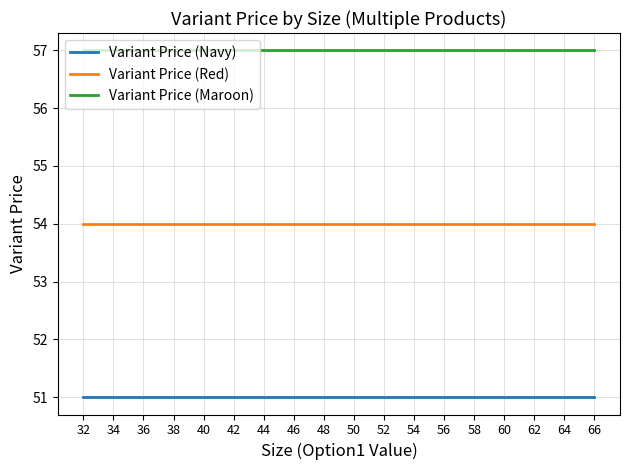

The Variant Price (Navy) series shows 73 at 46. True or false?

False